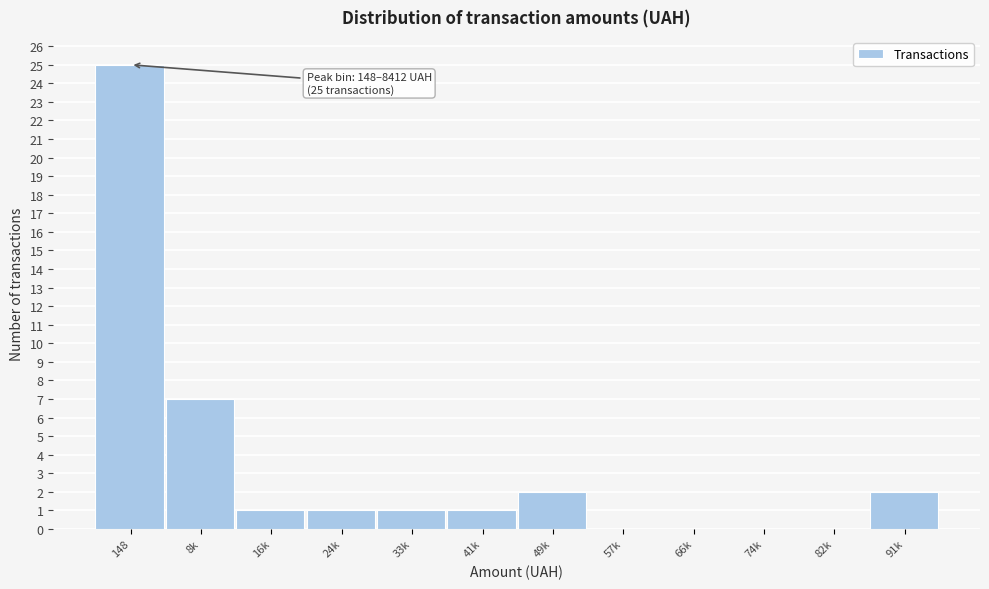

Reading left to right, extract all data points from this chart.

148=25	8k=7	16k=1	24k=1	33k=1	41k=1	49k=2	57k=0	66k=0	74k=0	82k=0	91k=2